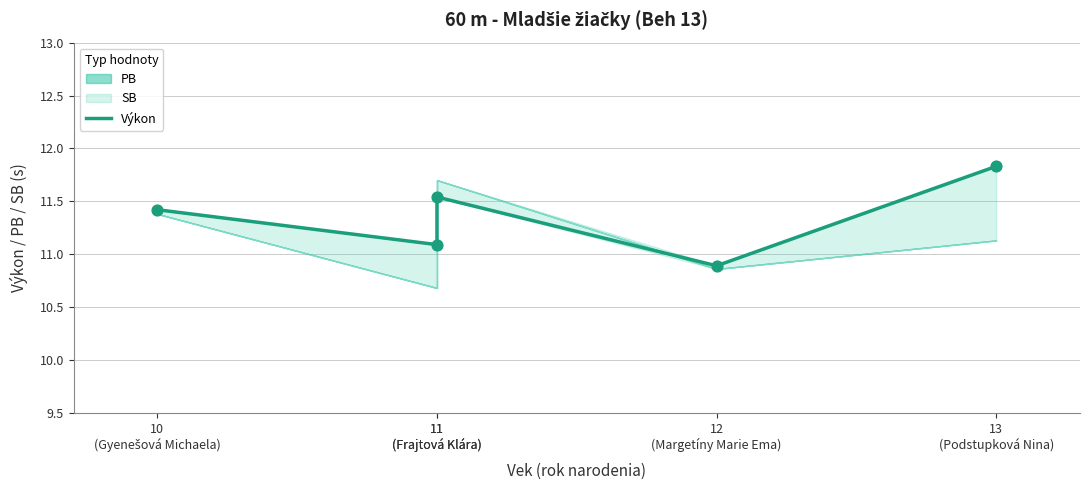

Which has a higher value, 11
(Frajtová Klára) or 11
(Frajtová Klára)?

11
(Frajtová Klára)